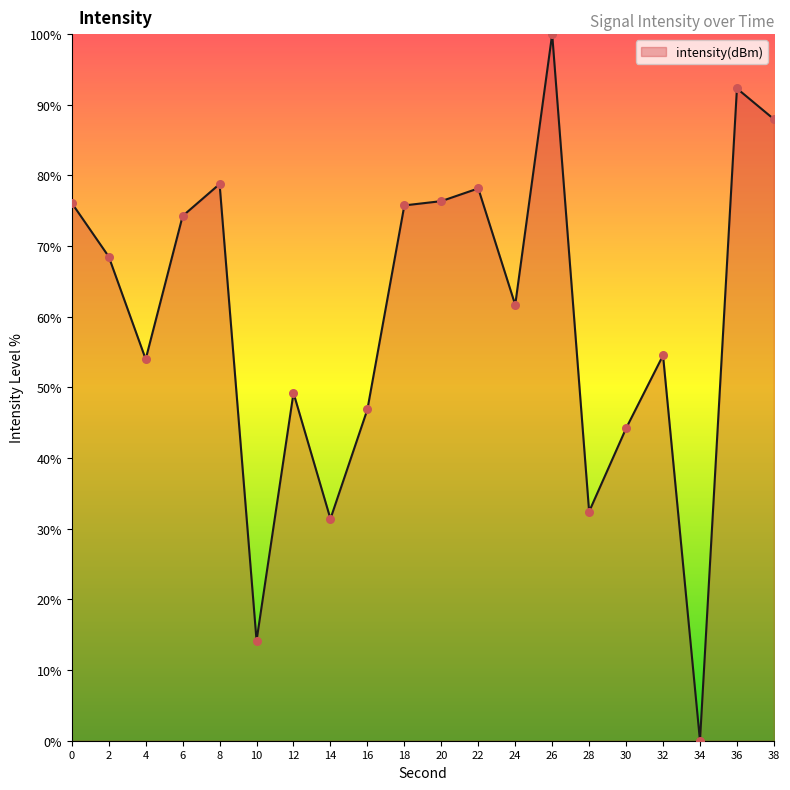

What is the ratio of the value at 16 to the value at 12?

1.0